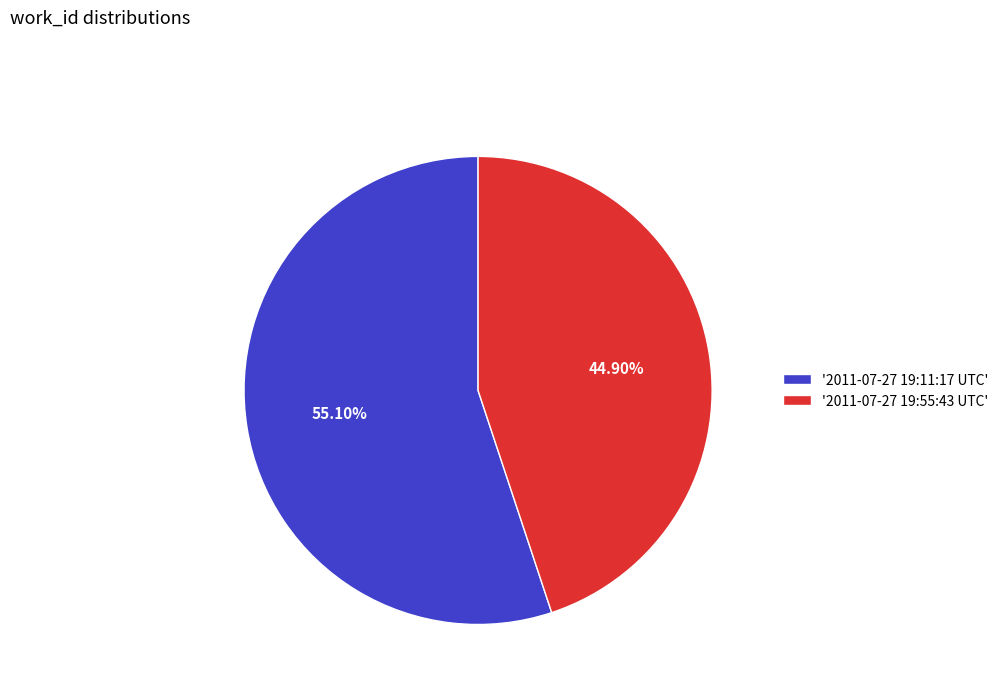

What is the largest slice in the pie chart?

'2011-07-27 19:11:17 UTC'